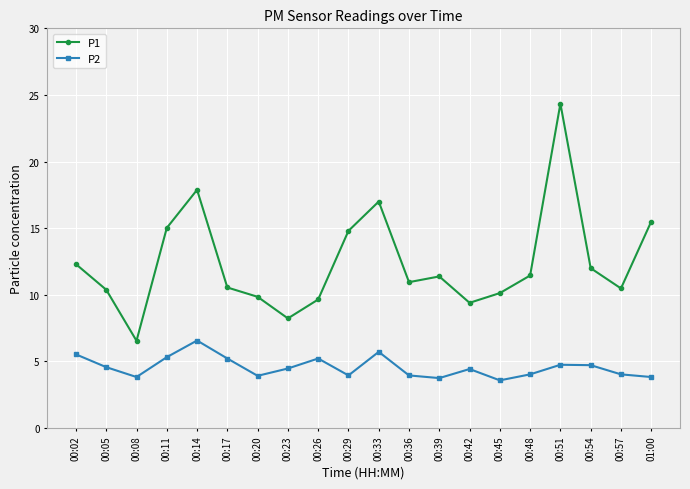

What are all the series names shown in the legend?

P1, P2